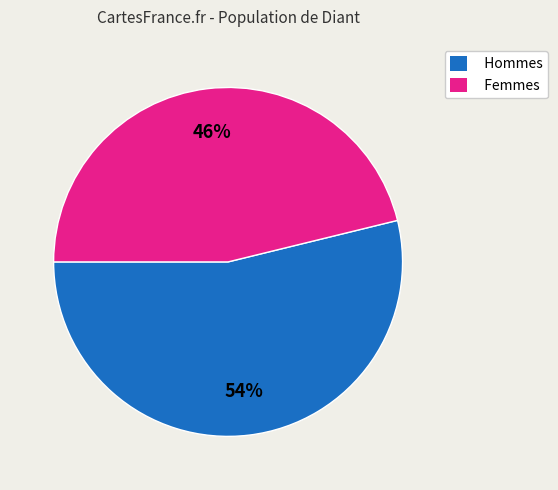

To the nearest percent, what is the difference between the largest and smallest slice percentages?

8%